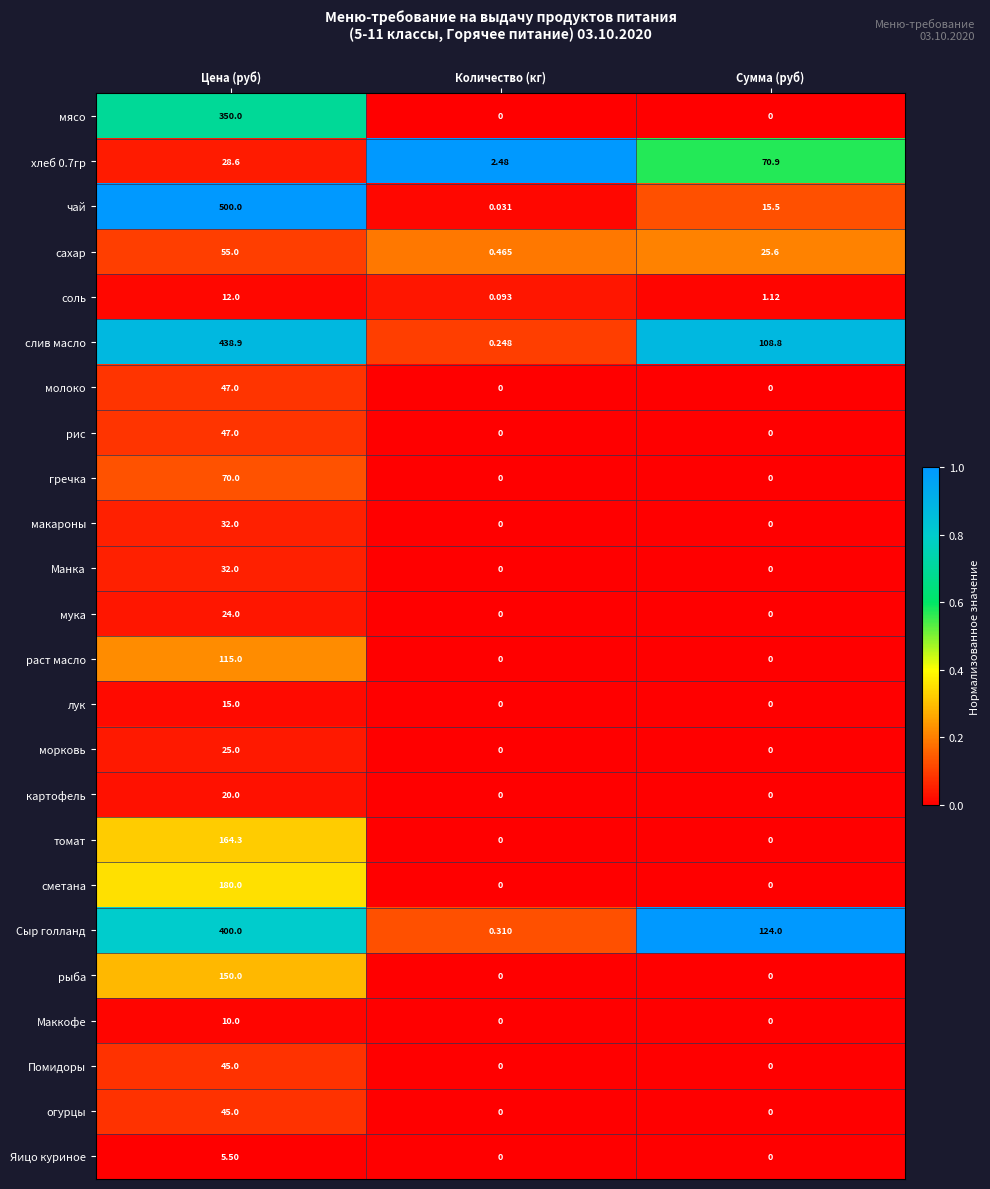

At which category does the chart reach its peak across all series?

Цена (руб)